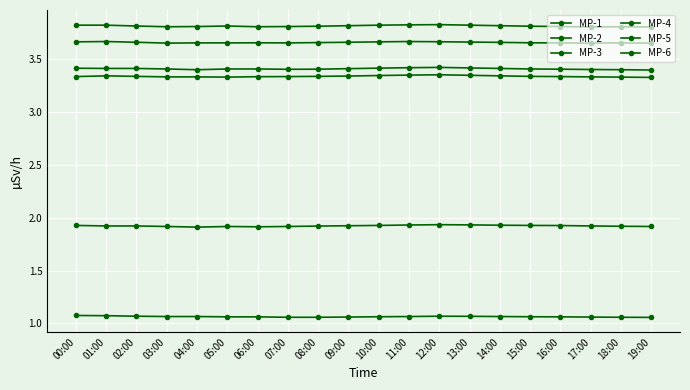

How many lines are shown in the chart?

6